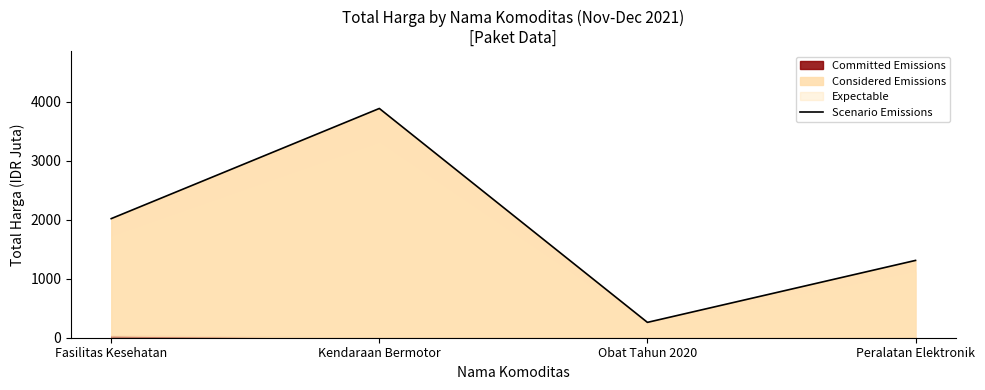

The value at Obat Tahun 2020 is 431.5. True or false?

False